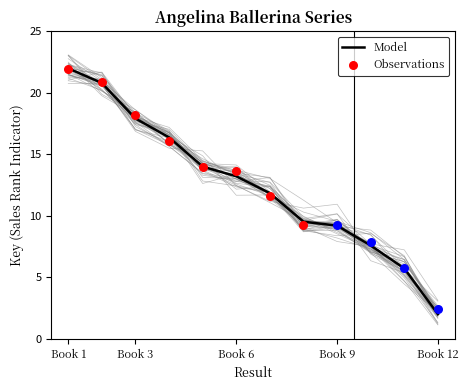

What is the change in value from 2 to 8?

-11.3